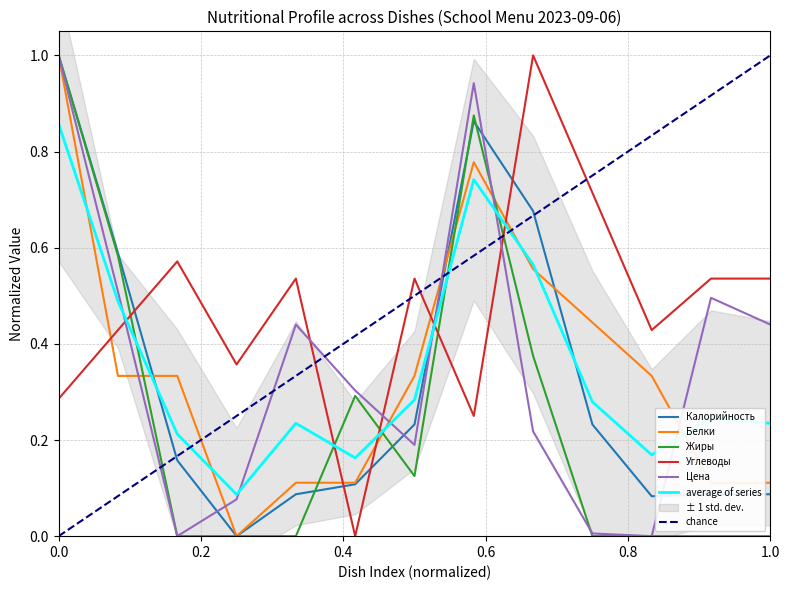

Which series ends up on top after the final intersection of Калорийность and Углеводы?

Углеводы